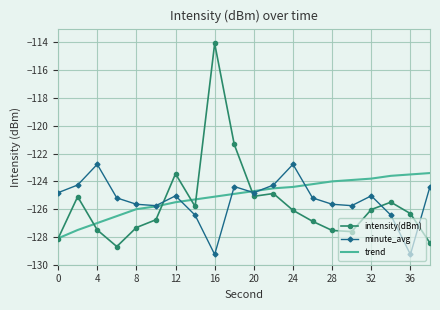

What is the difference between the maximum and minimum values in the trend series?

4.7